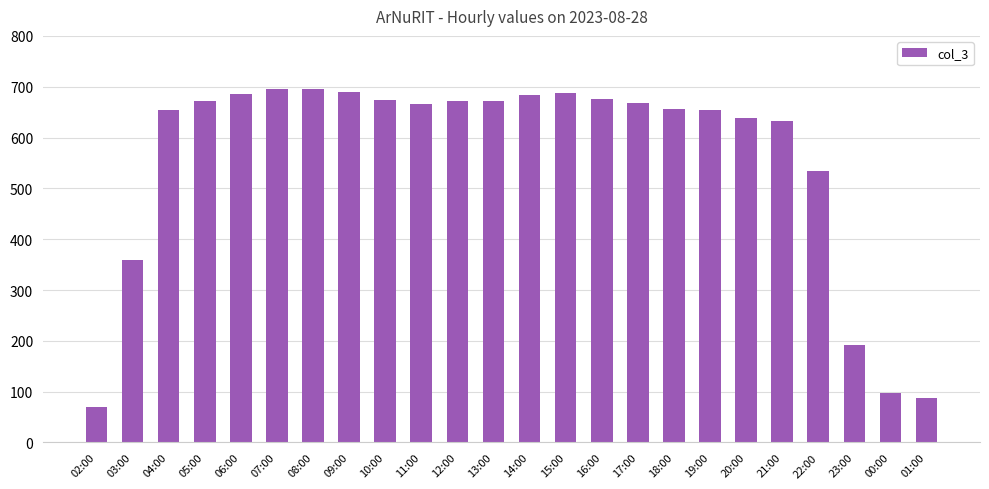

How many data points are less than 668?

12